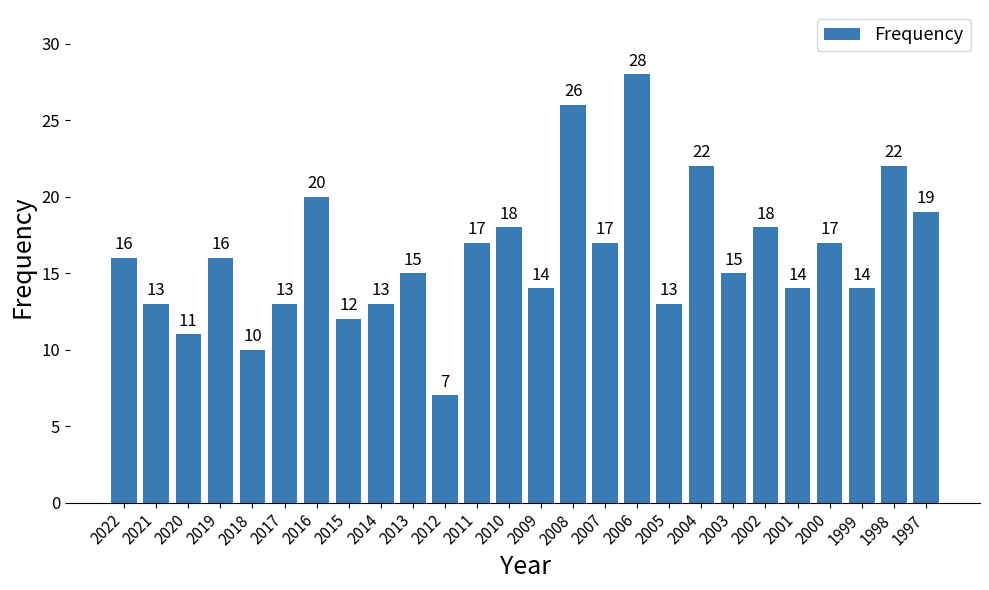

Read the value at 2020.

11